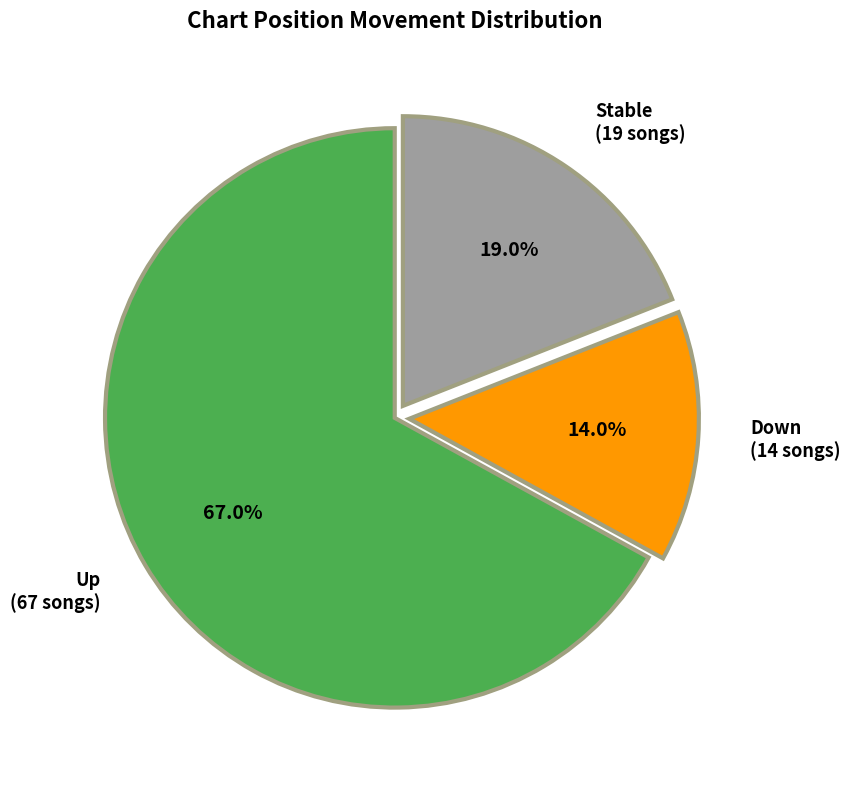

What percentage do Down (14 songs) and Up (67 songs) together represent?

81.0%